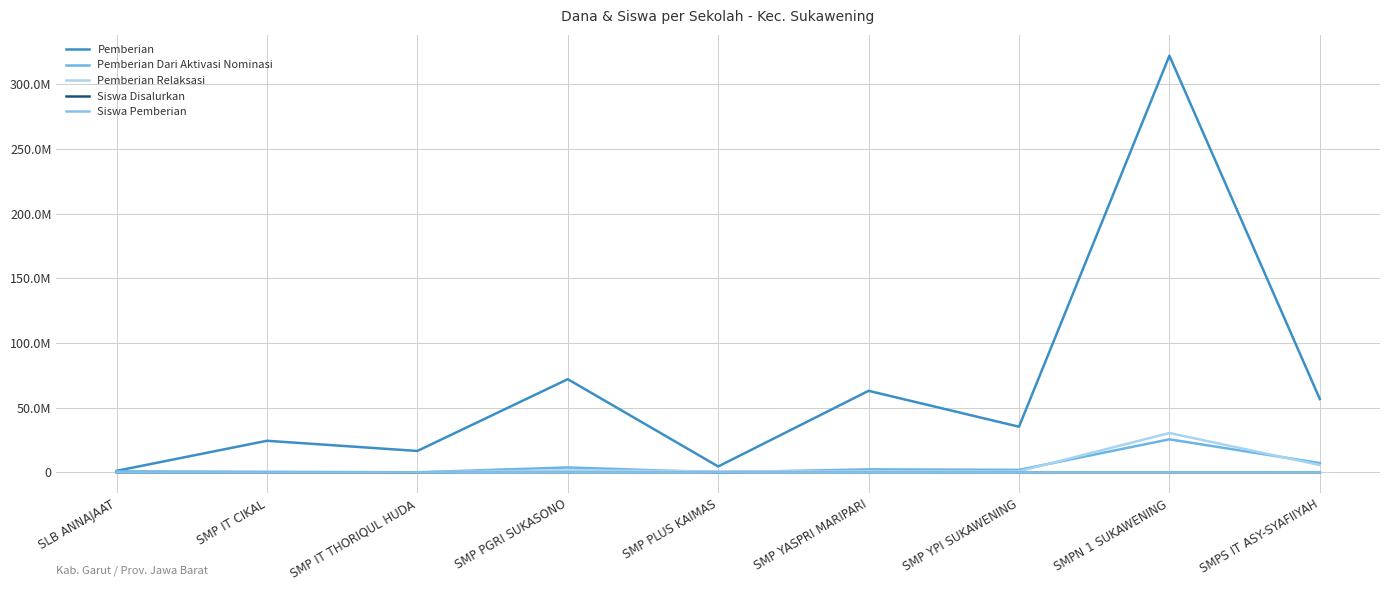

What is the difference between the highest and lowest values at SMP YPI SUKAWENING?

35249944